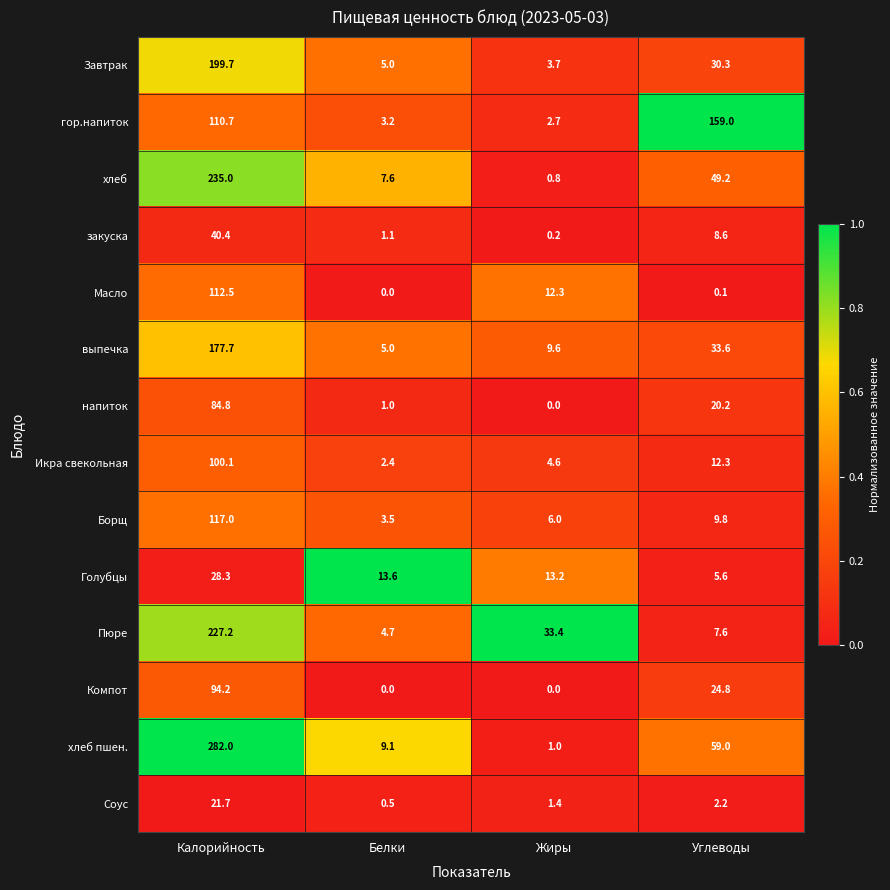

The Борщ series shows 9.8 at Углеводы. True or false?

True